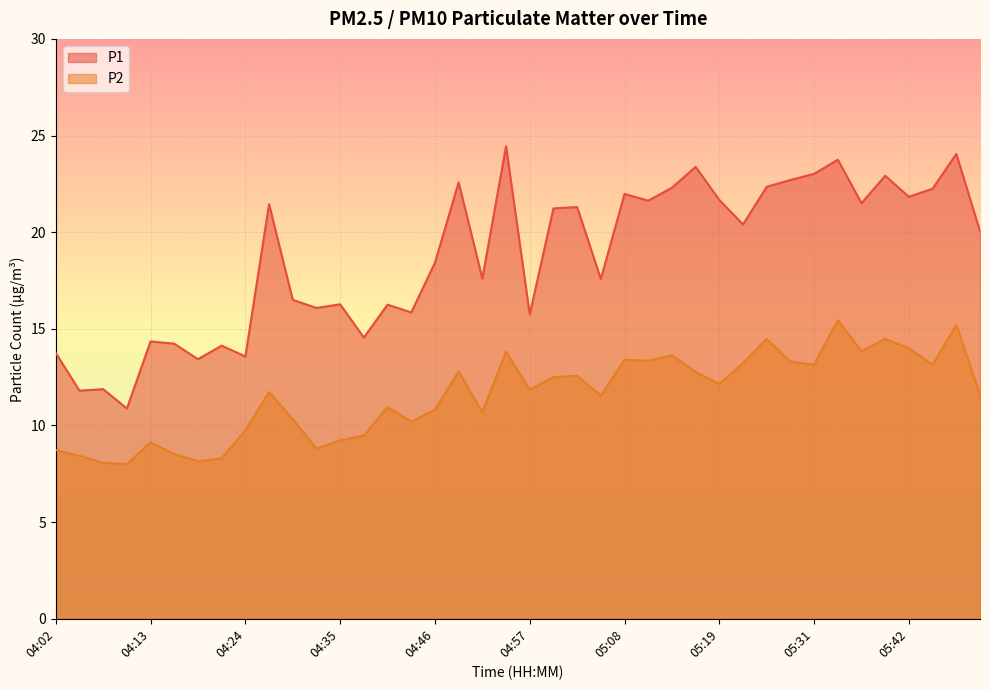

True or false: P2 and P1 cross at least once.

False